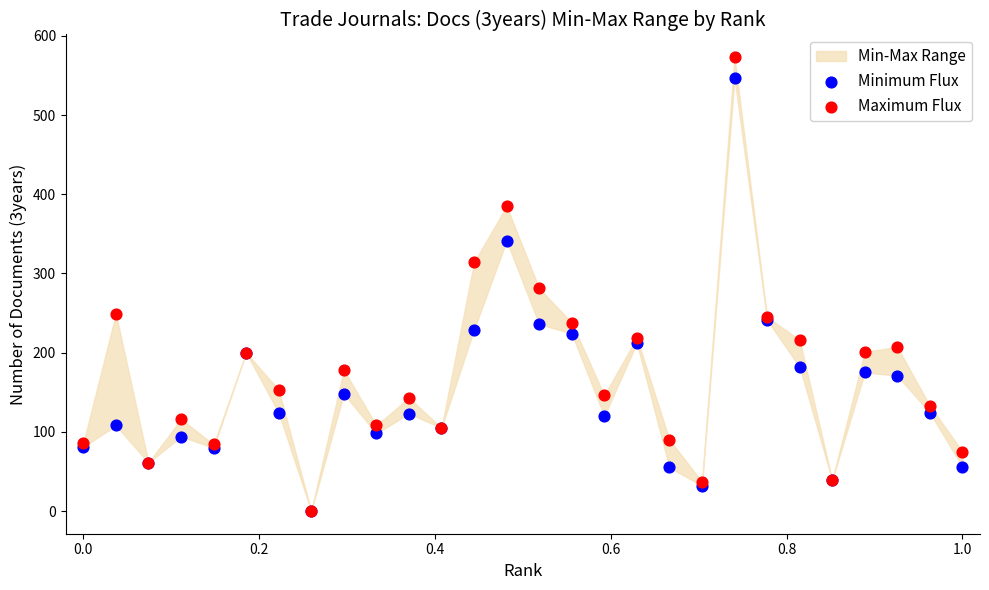

In the Minimum Flux series, what Y value is closest to 273?

241